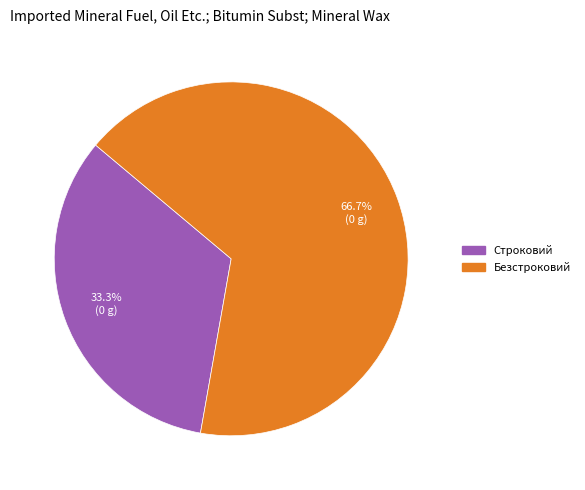

Count the number of slices in the pie.

2